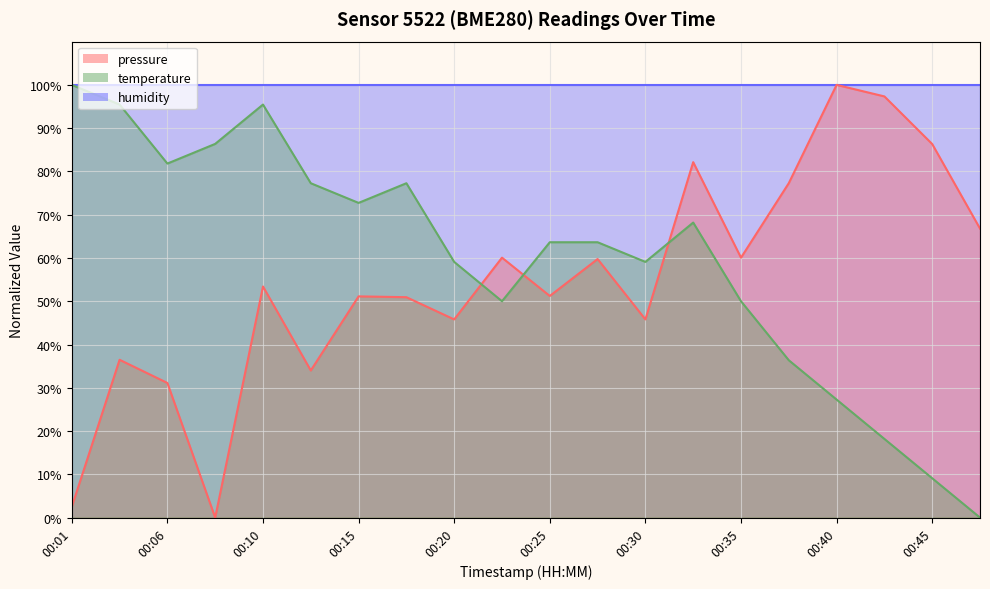

Between 00:35 and 00:30, which is larger?

00:35